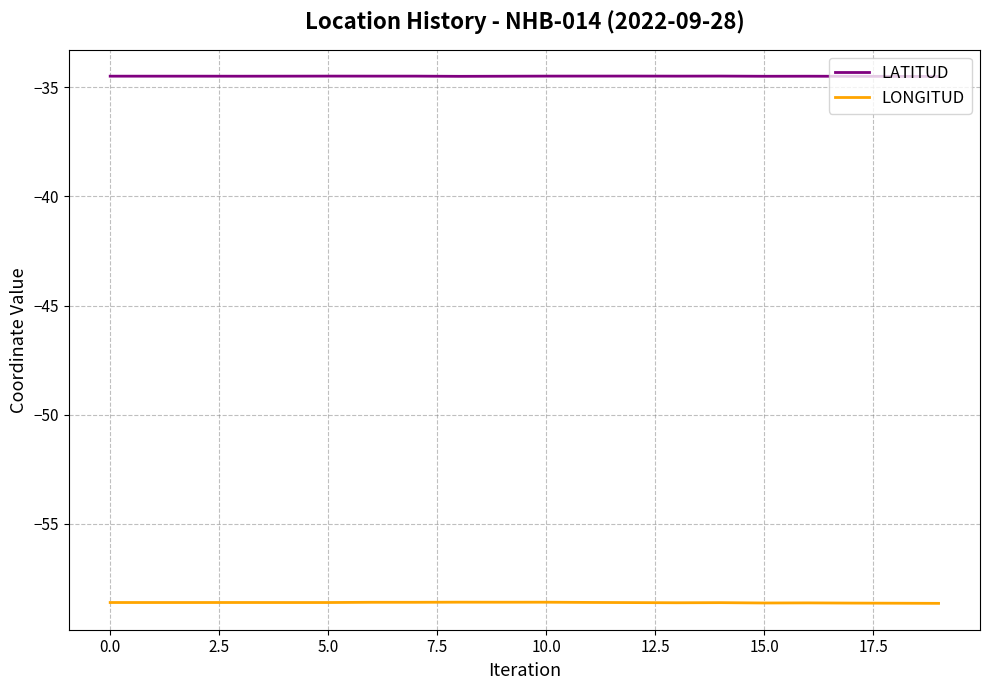

List the series in order of their peak value, lowest first.

LONGITUD, LATITUD